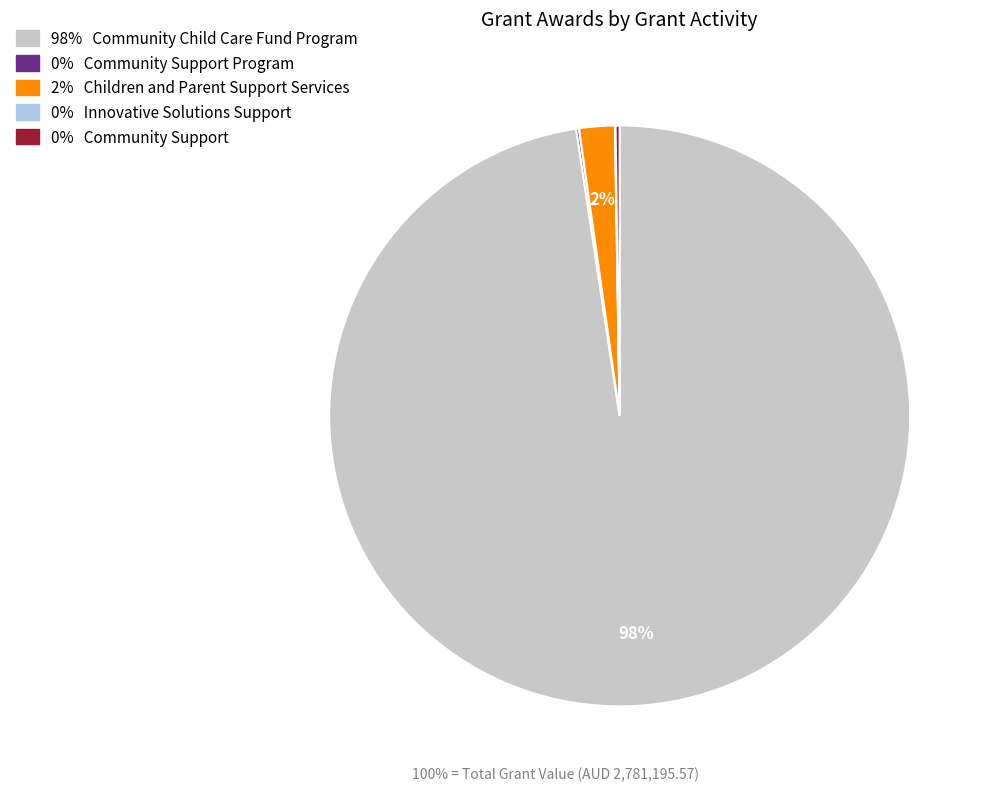

To the nearest percent, what is the average slice percentage?

20%